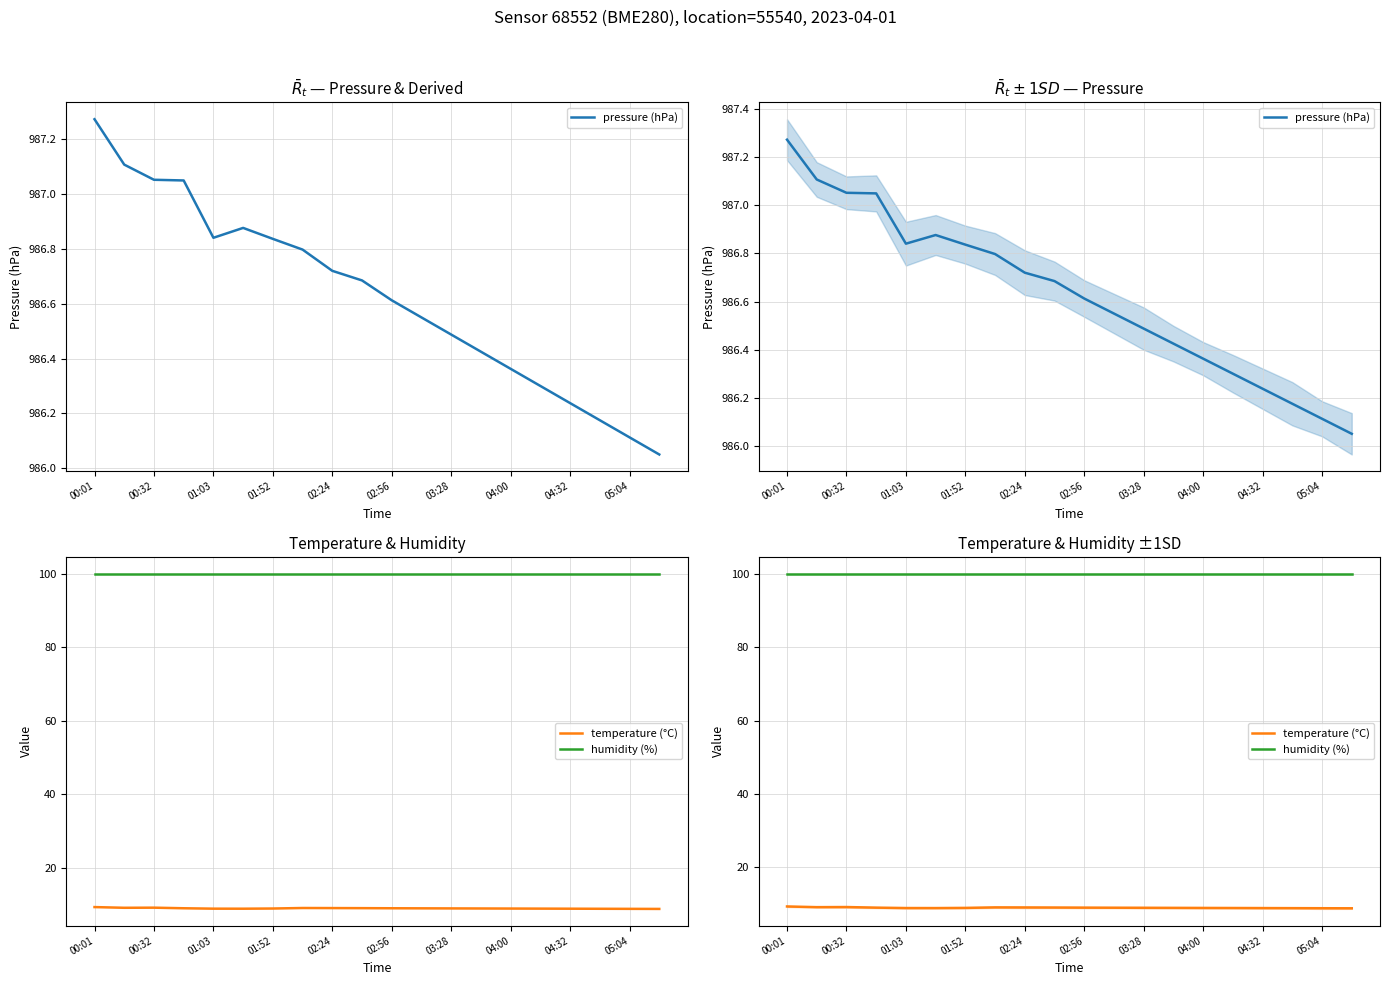

How many interior local peaks does the temperature (°C) series have?

2